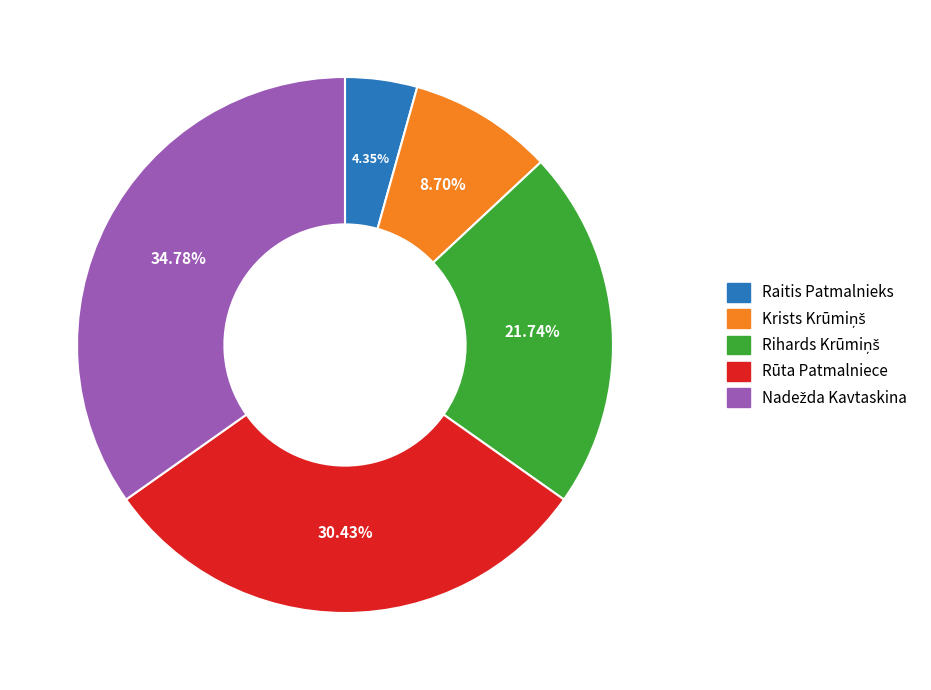

Does any single category account for the majority?

No